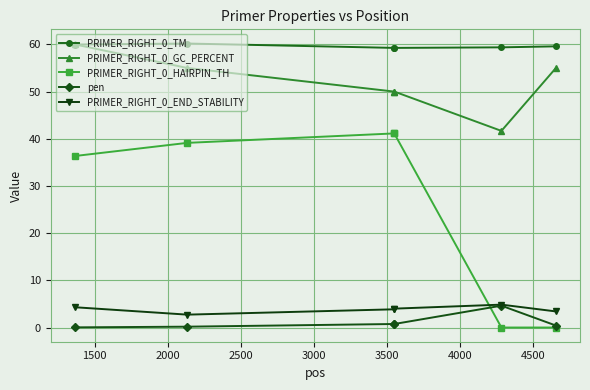

What is the value of the PRIMER_RIGHT_0_HAIRPIN_TH point at the 3rd from the left?

41.1